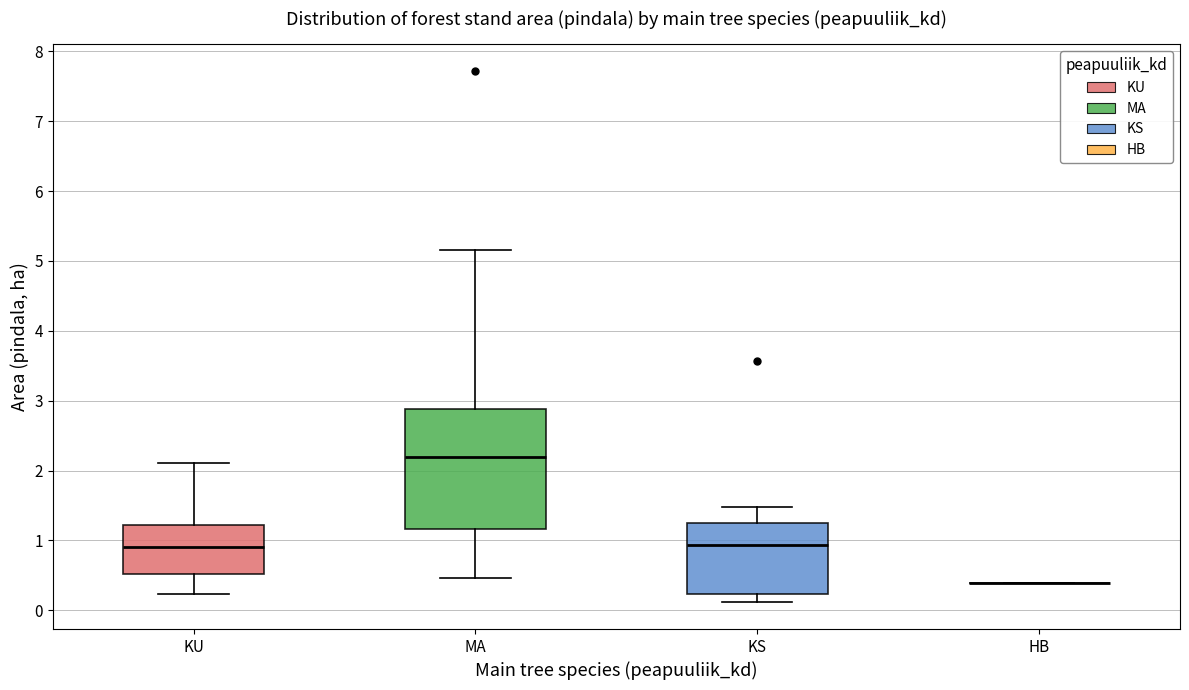

Reading left to right, read every box against the y-axis: the position of its median line, the range the box covers, and the ends of its whiskers. The values are not printed on the chart, so give them approximately, as read against the axis.

KU: median 0.9, box 0.5 to 1.2, whiskers 0.2 to 2.1
MA: median 2.2, box 1.2 to 2.9, whiskers 0.5 to 5.2
KS: median 0.9, box 0.2 to 1.2, whiskers 0.1 to 1.5
HB: box collapsed to a line at 0.4, whiskers 0.4 to 0.4